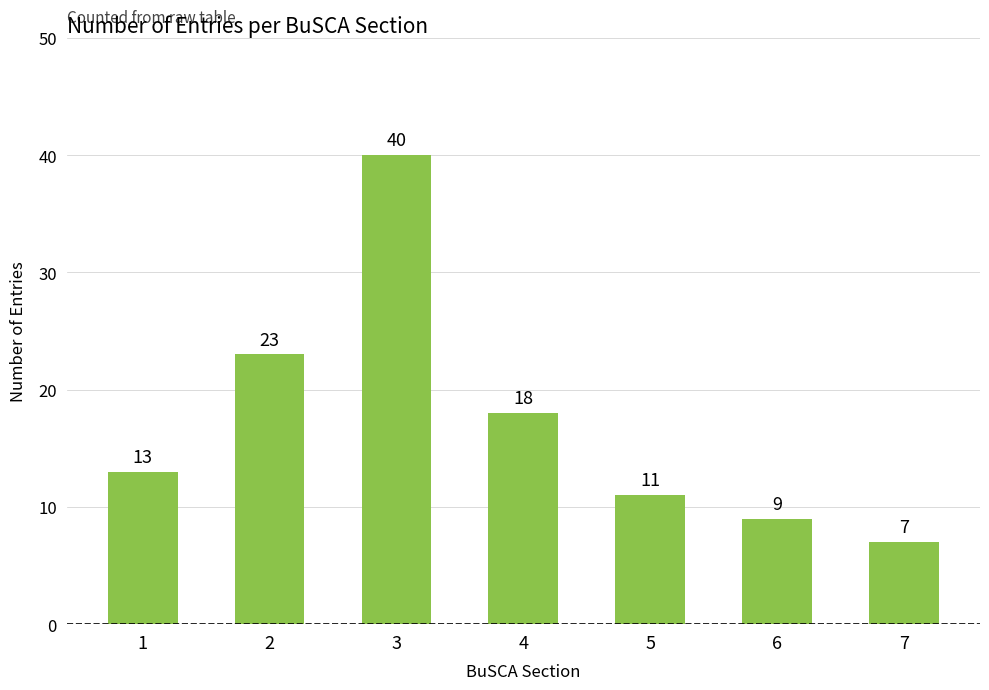

Is it true that the value at 4 is 18?

True